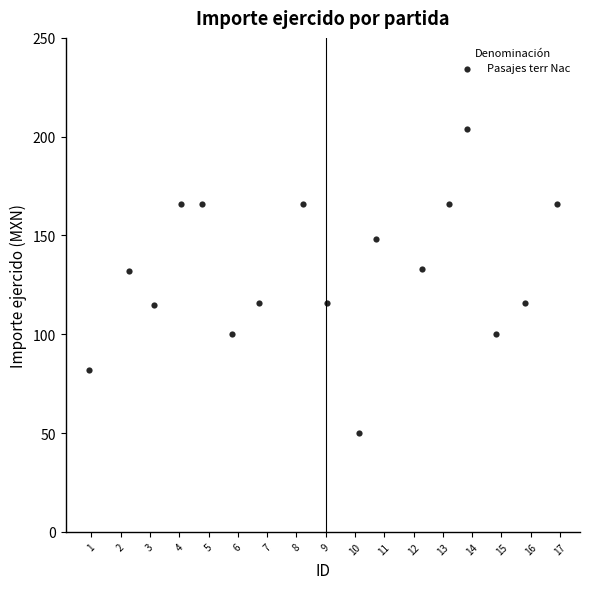

What is the range of Y values (max minus min)?

154